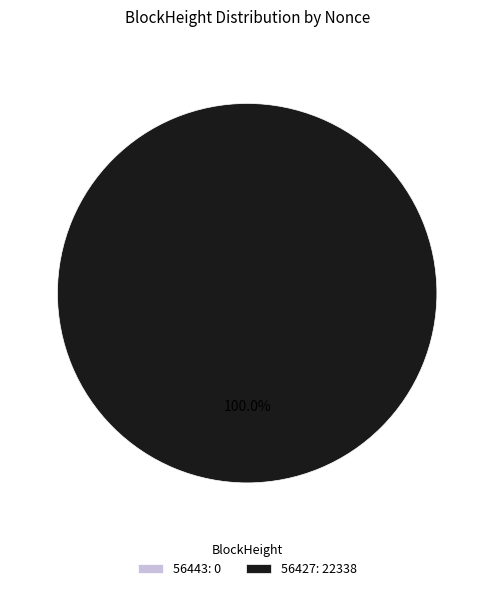

Is the sum of 56443 and 56427 greater than half?

Yes